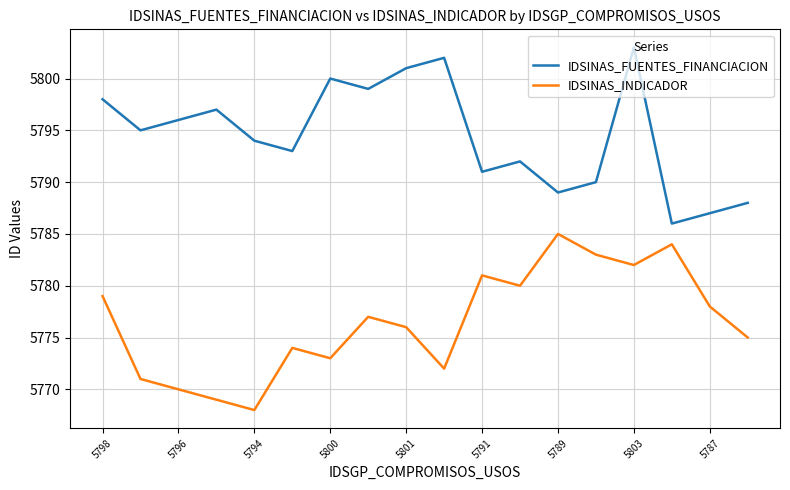

True or false: IDSINAS_INDICADOR and IDSINAS_FUENTES_FINANCIACION cross at least once.

False